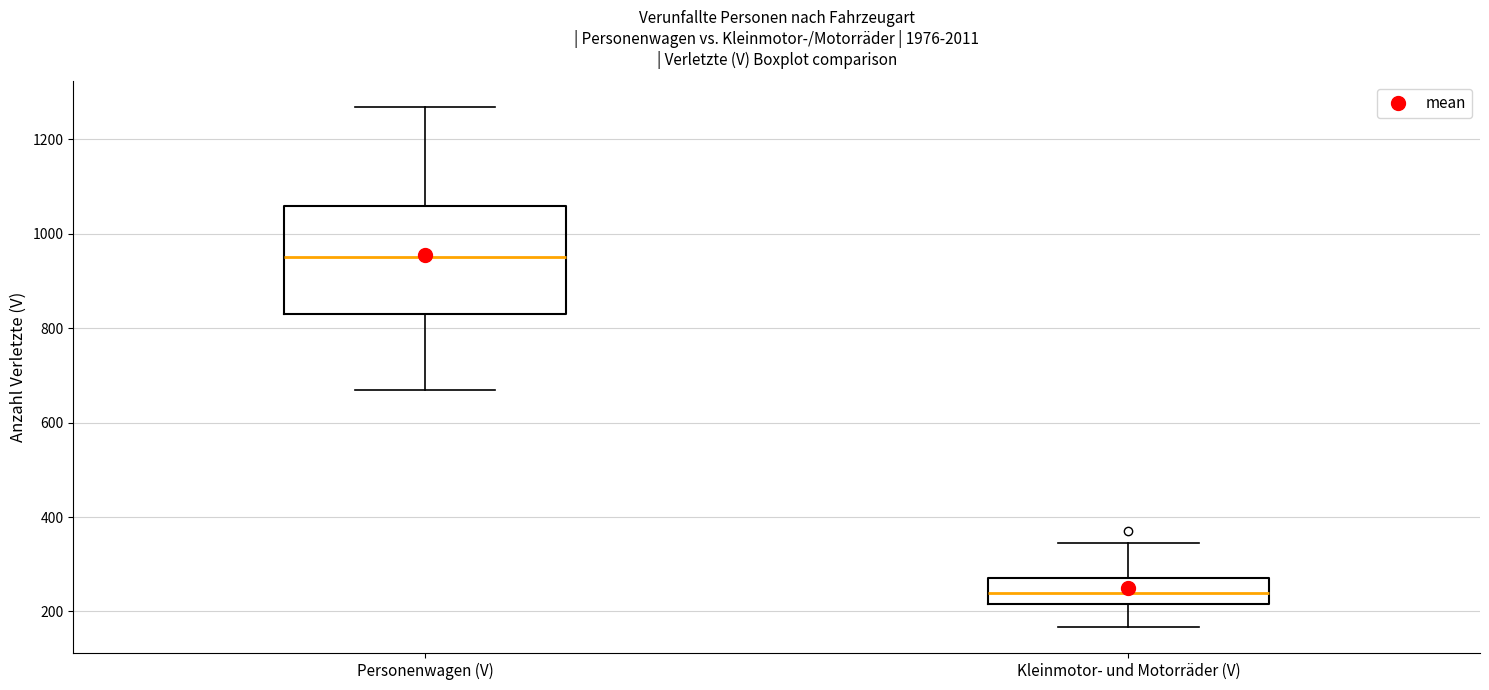

Which box is the tallest, from its lower edge to its upper edge?

Personenwagen (V)